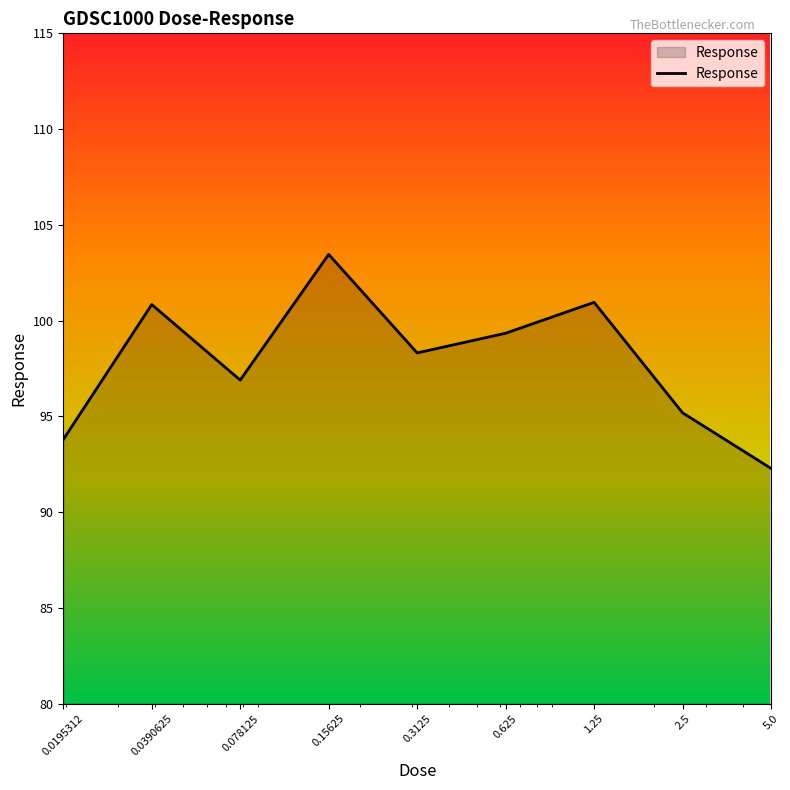

What is the difference between the maximum and minimum values?

11.2